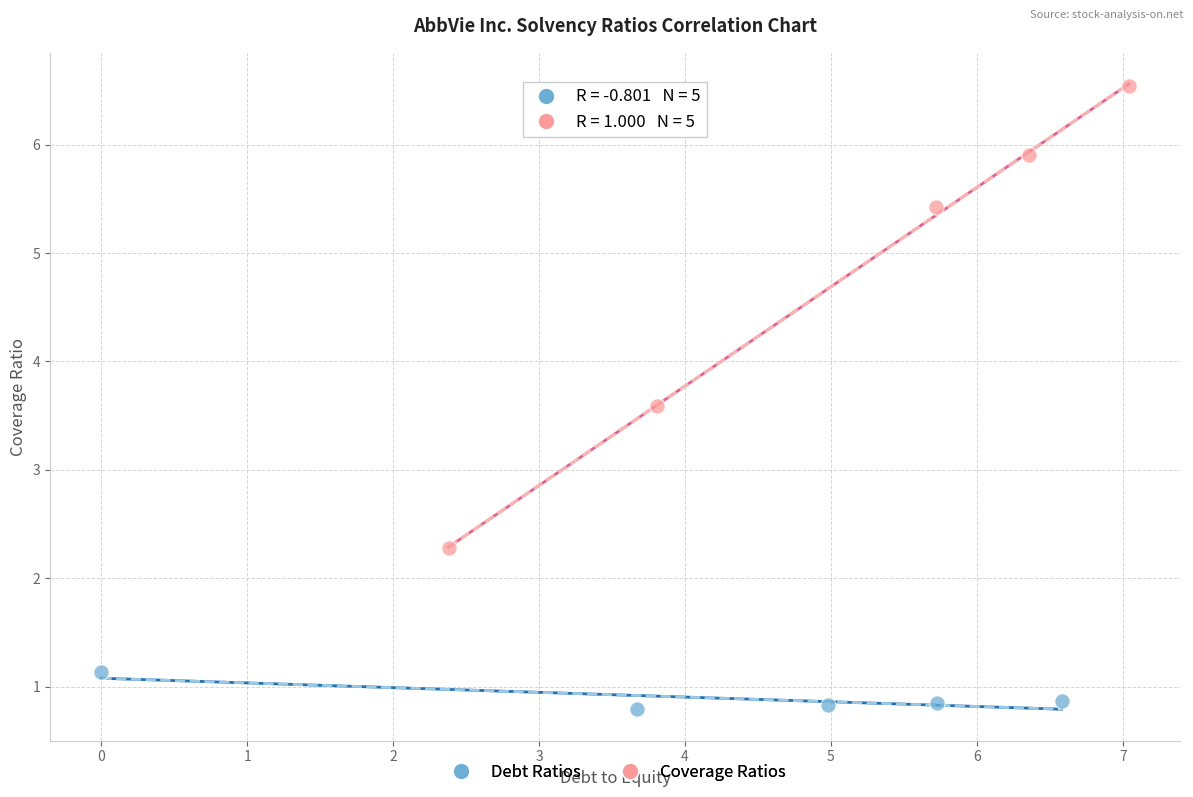

Which series contains the highest Y value?

Coverage Ratios